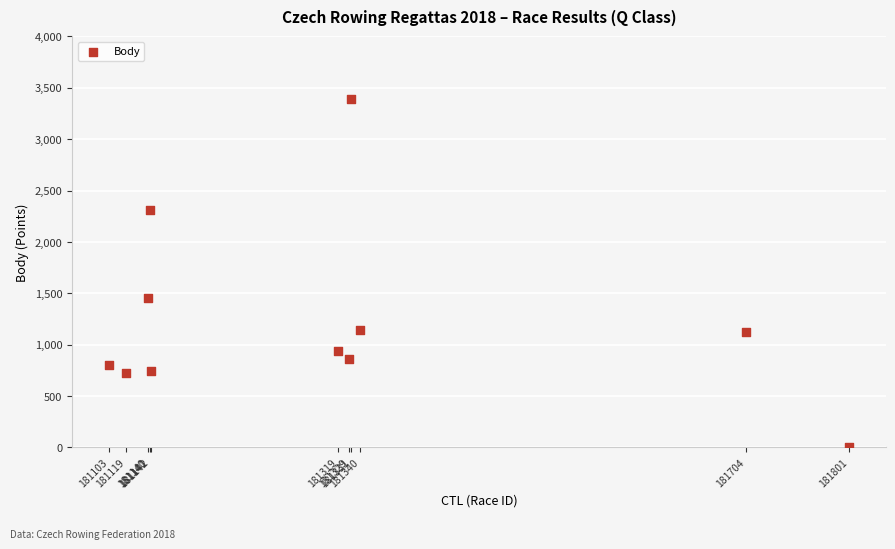

What is the average Y value?

1228